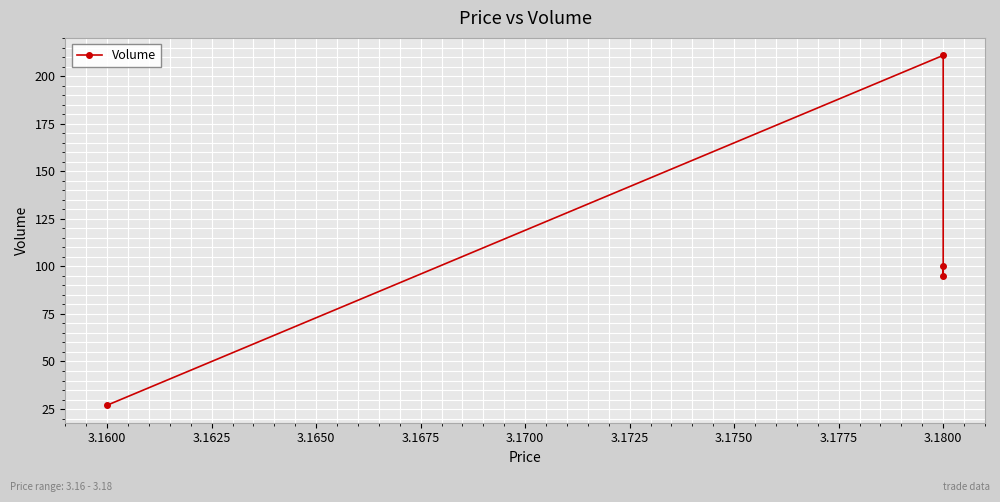

How many lines are shown in the chart?

1